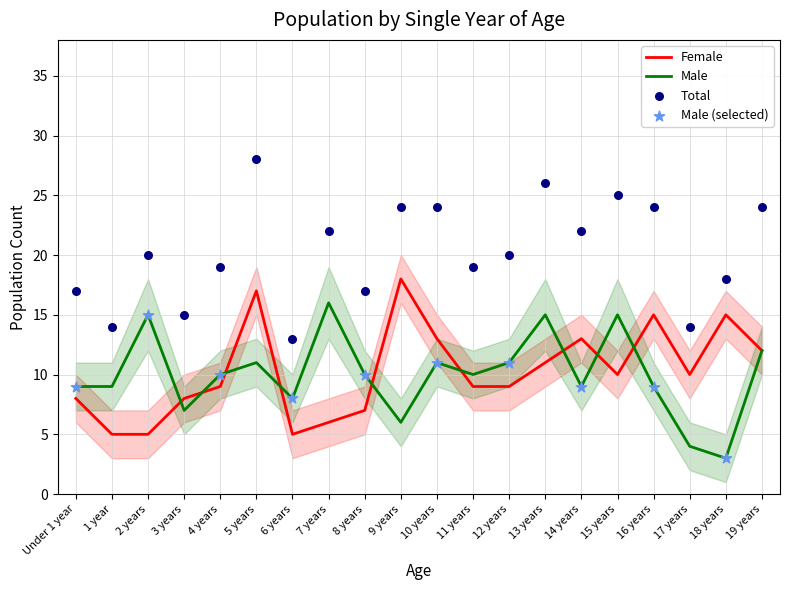

At which category is the sum across all series the highest?

5 years